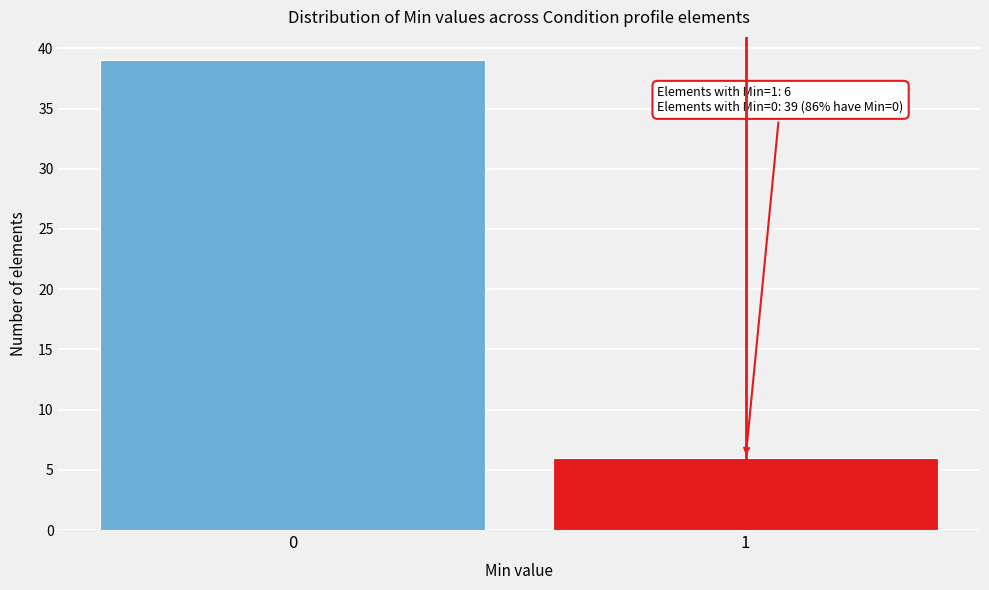

Reading left to right, extract all data points from this chart.

39	6